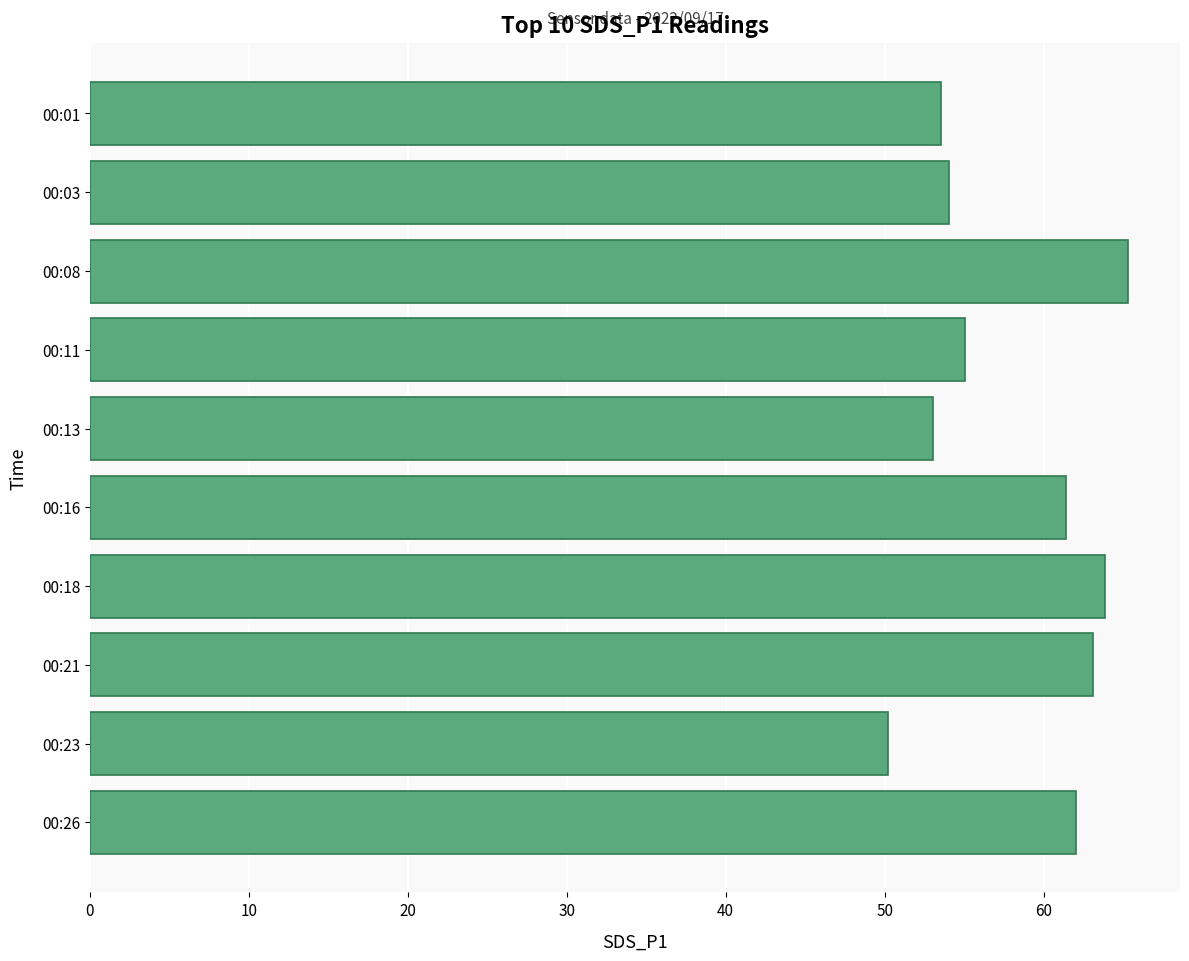

What is the greatest value displayed?

65.3